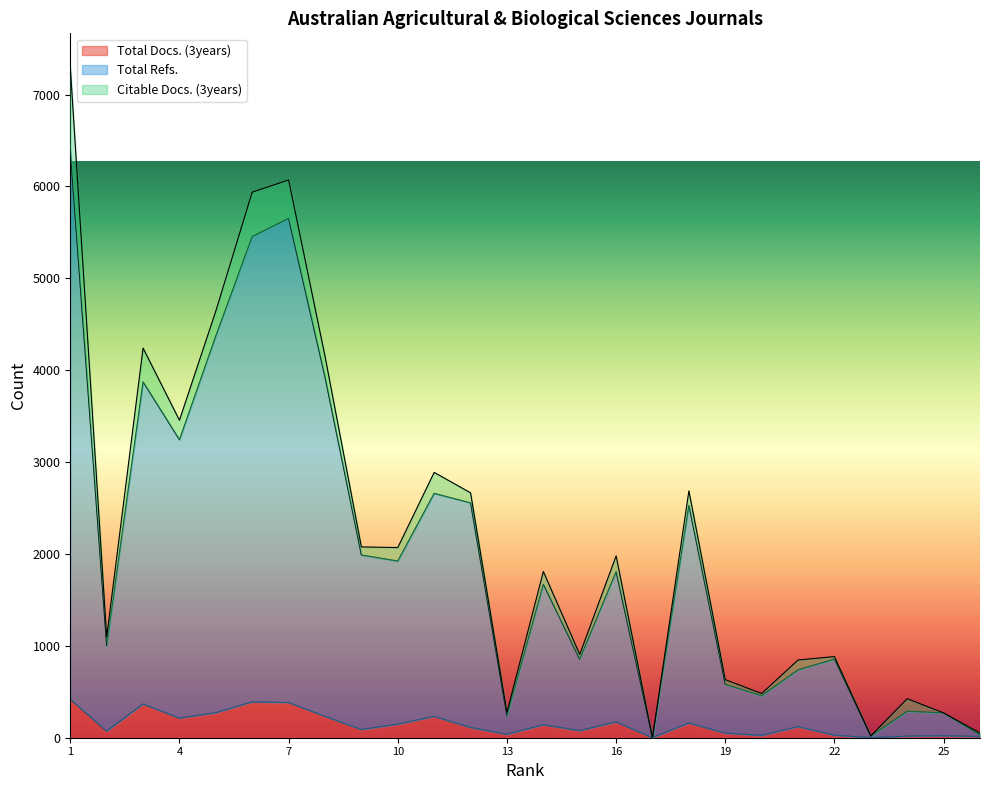

What is the spread (max minus min) of values at 4?

2819